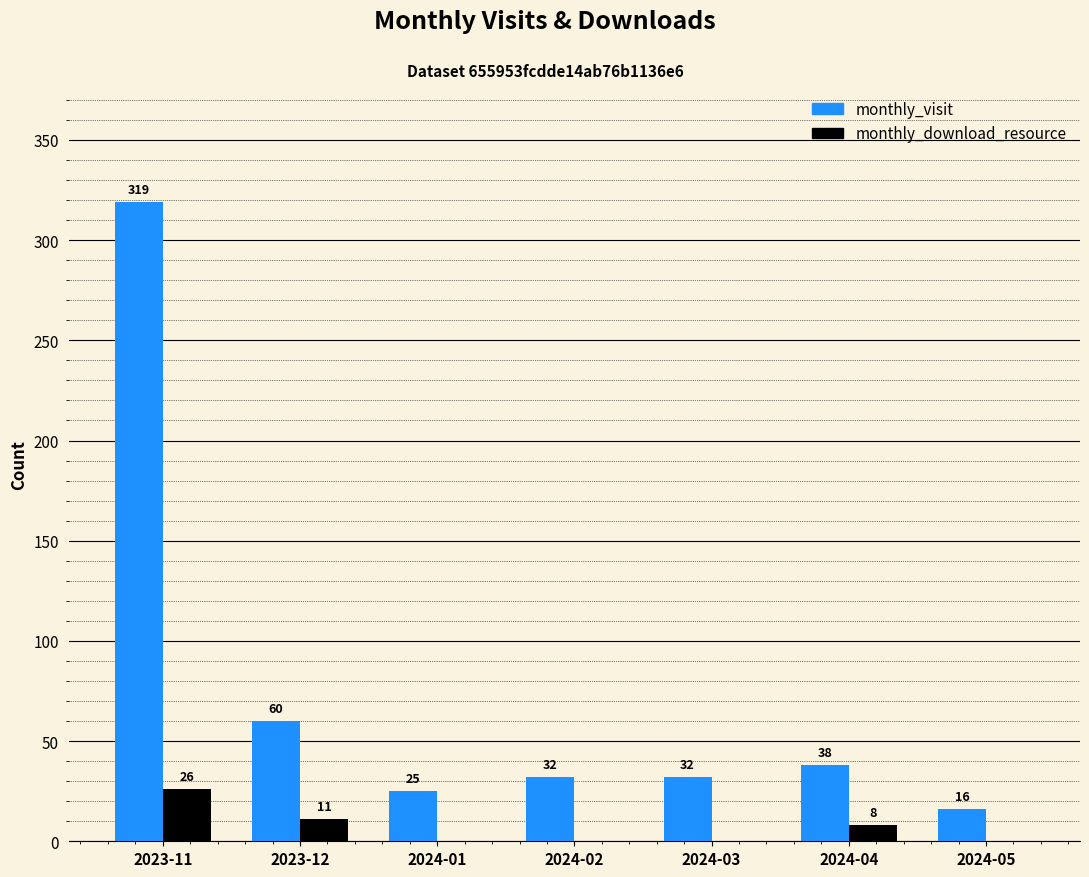

What is the maximum value for monthly_download_resource?

26